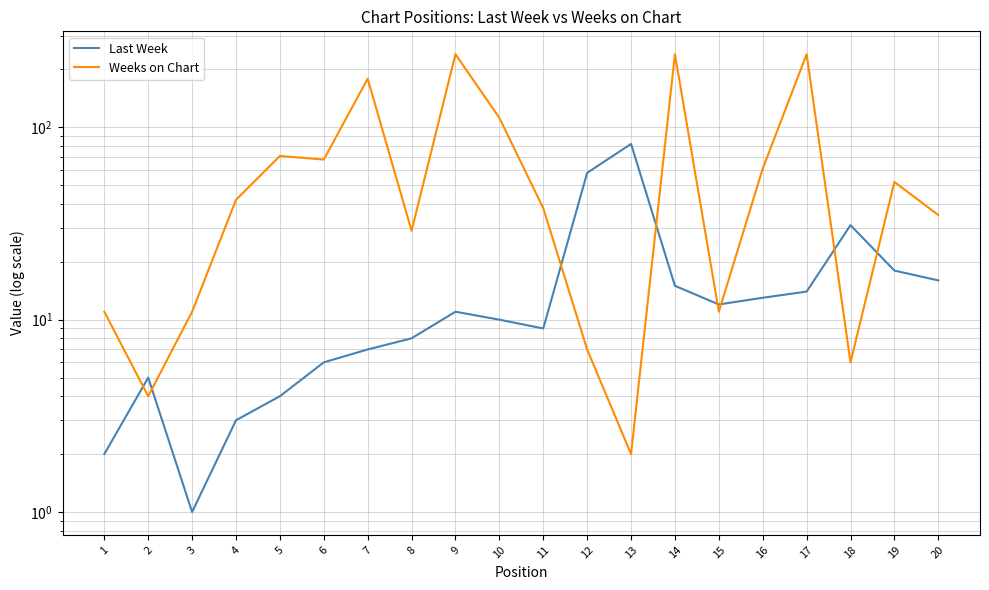

List the series in order of their overall mean, lowest first.

Last Week, Weeks on Chart